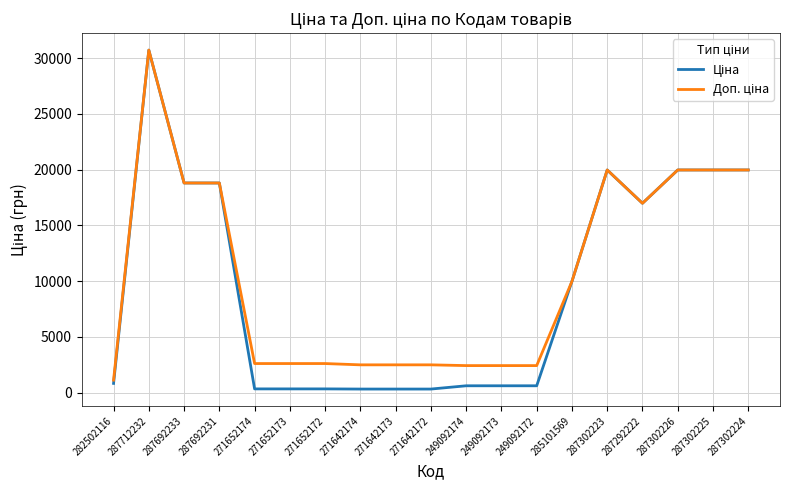

At which category is the sum across all series the highest?

287712232